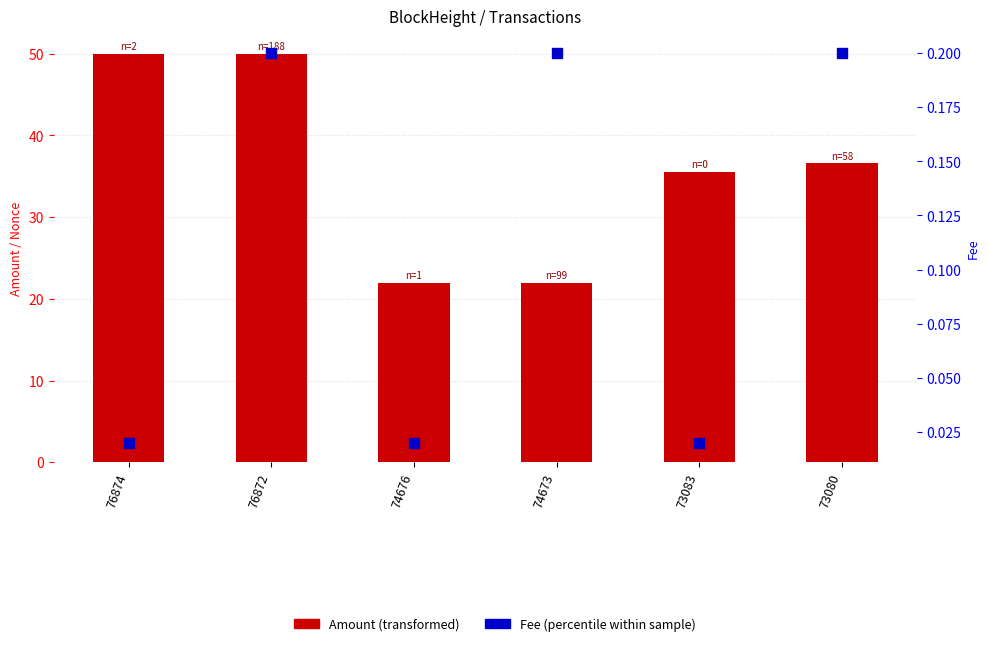

Which series has the largest Y range (max minus min)?

Amount